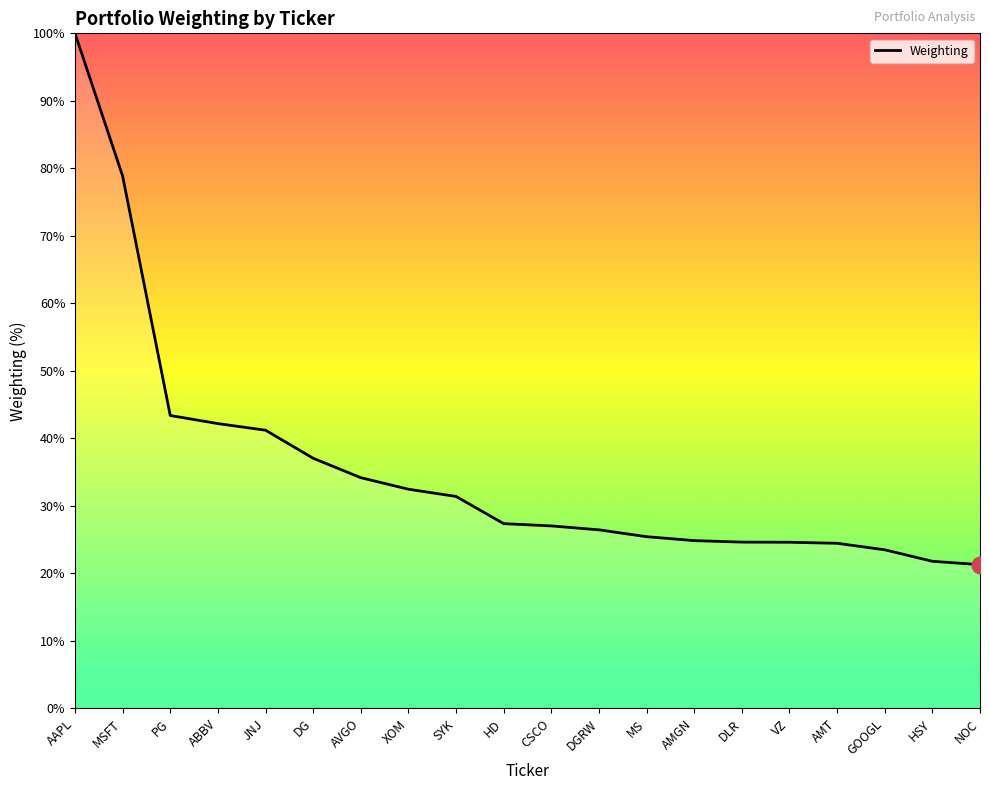

What is the ratio of the value at AAPL to the value at XOM?

3.1